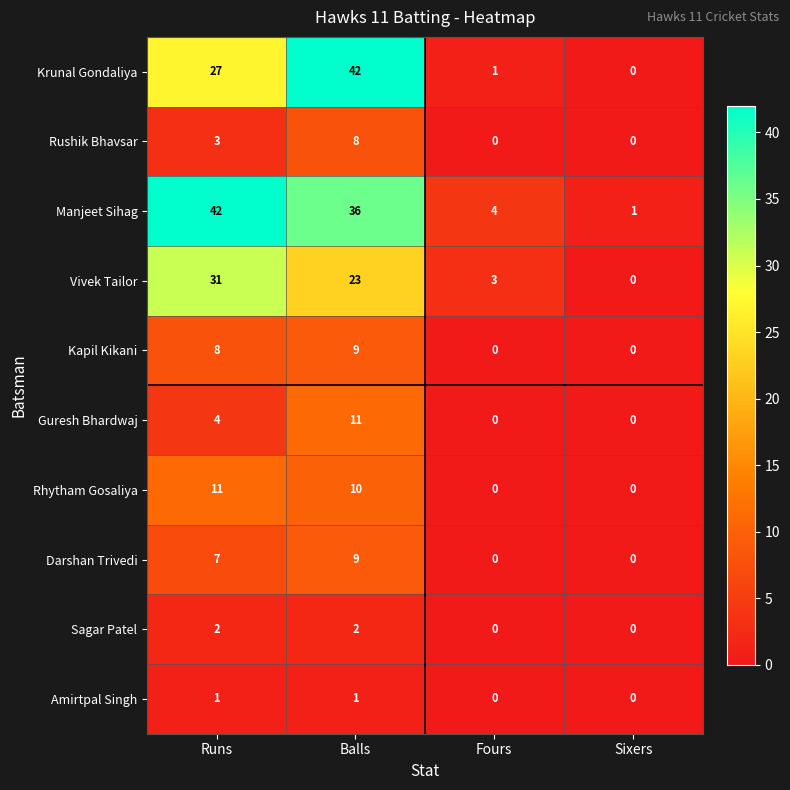

At which label does Rhytham Gosaliya first exceed 10?

Runs